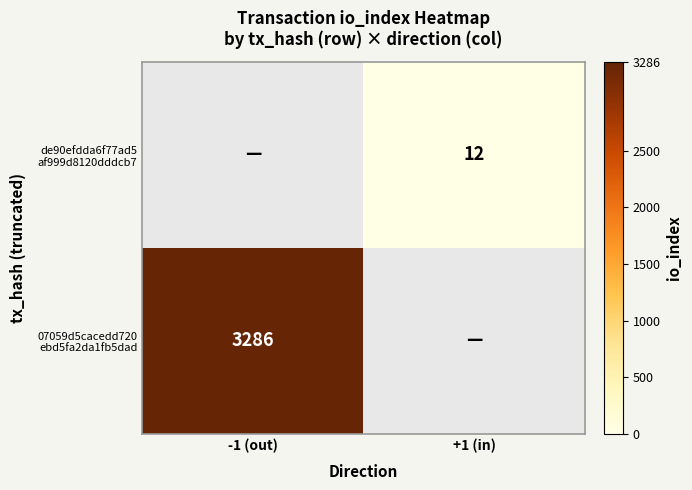

Which series has the largest total across all categories?

07059d5cacedd720 ebd5fa2da1fb5dad